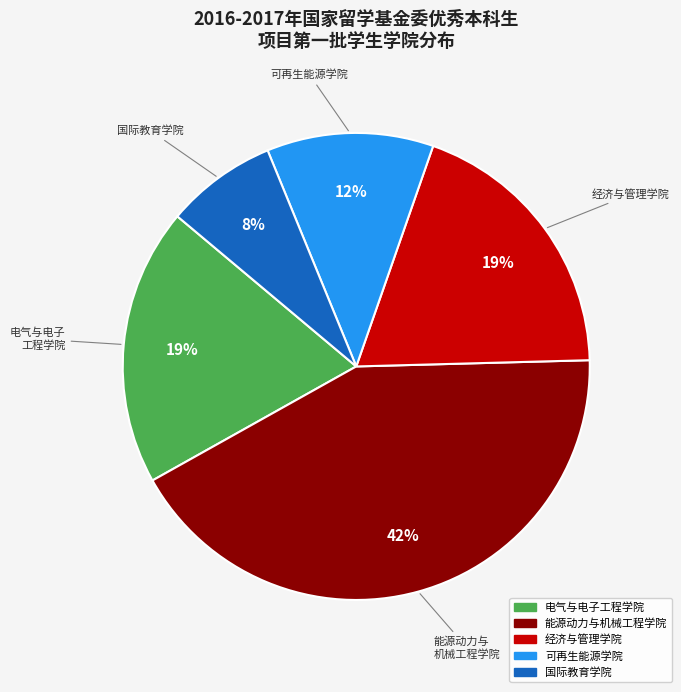

What percentage is the 能源动力与机械工程学院 slice, to the nearest percent?

42%